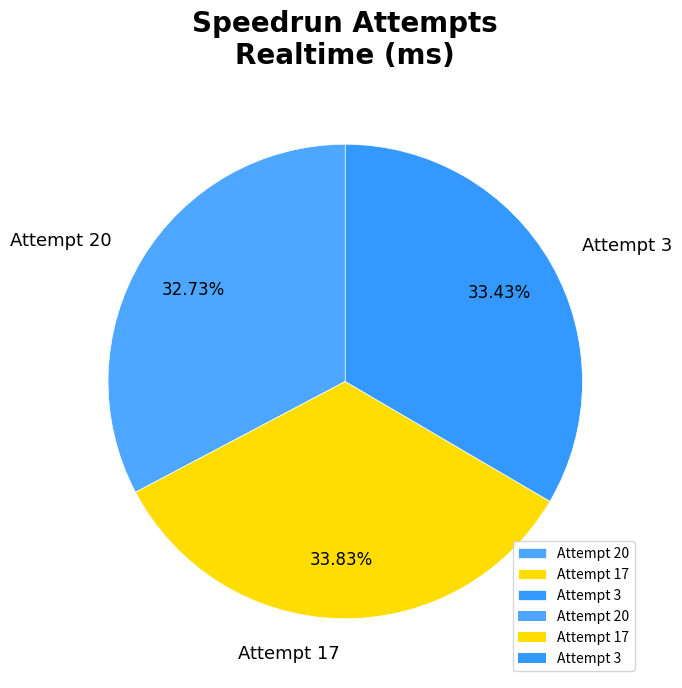

Is Attempt 17 the majority of the pie?

No